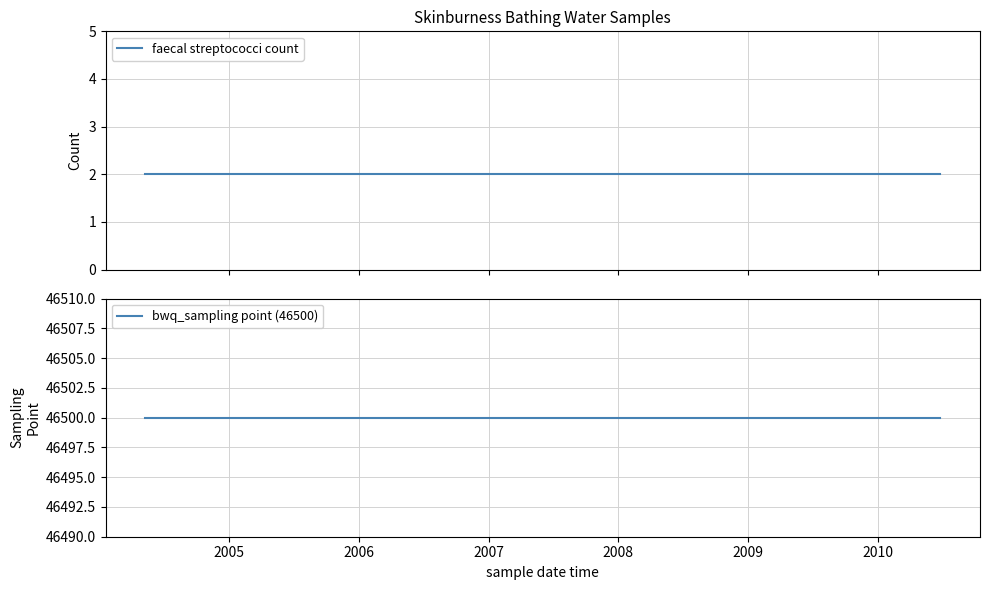

What is the spread (max minus min) of values at 2009?

46498